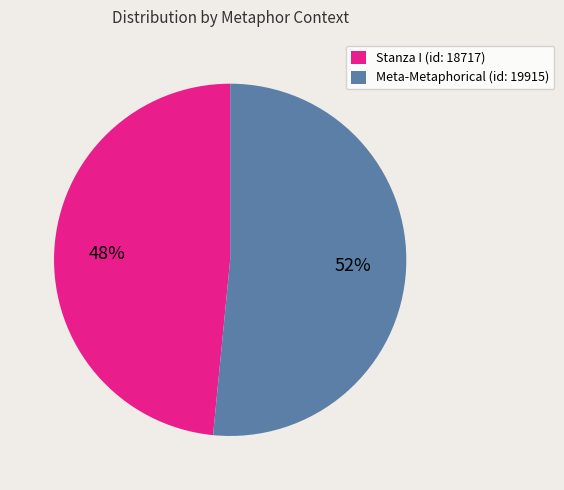

What is the ratio of the value at Stanza I (id: 18717) to the value at Meta-Metaphorical (id: 19915)?

0.9